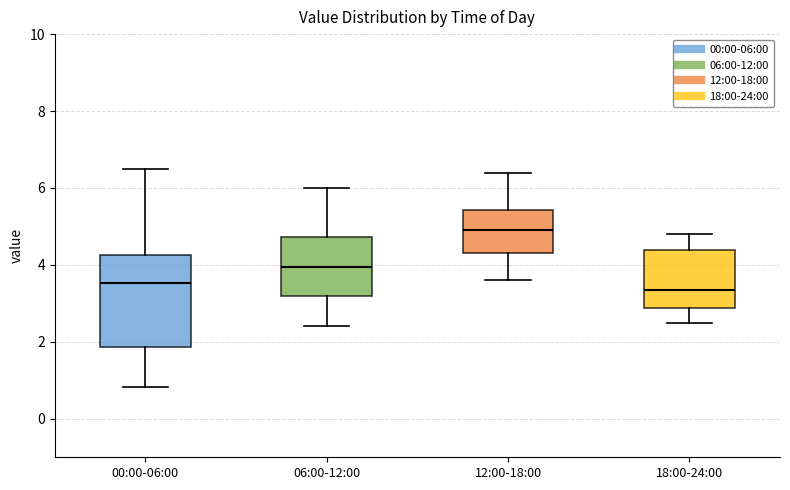

Comparing the boxes themselves (not the whiskers), which one is the tallest?

00:00-06:00